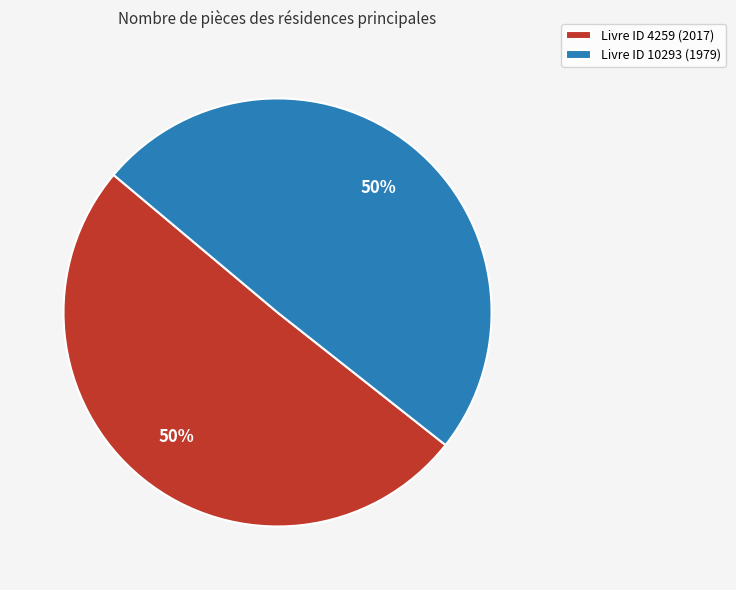

Combined, do Livre ID 4259 (2017) and Livre ID 10293 (1979) account for over 50%?

Yes